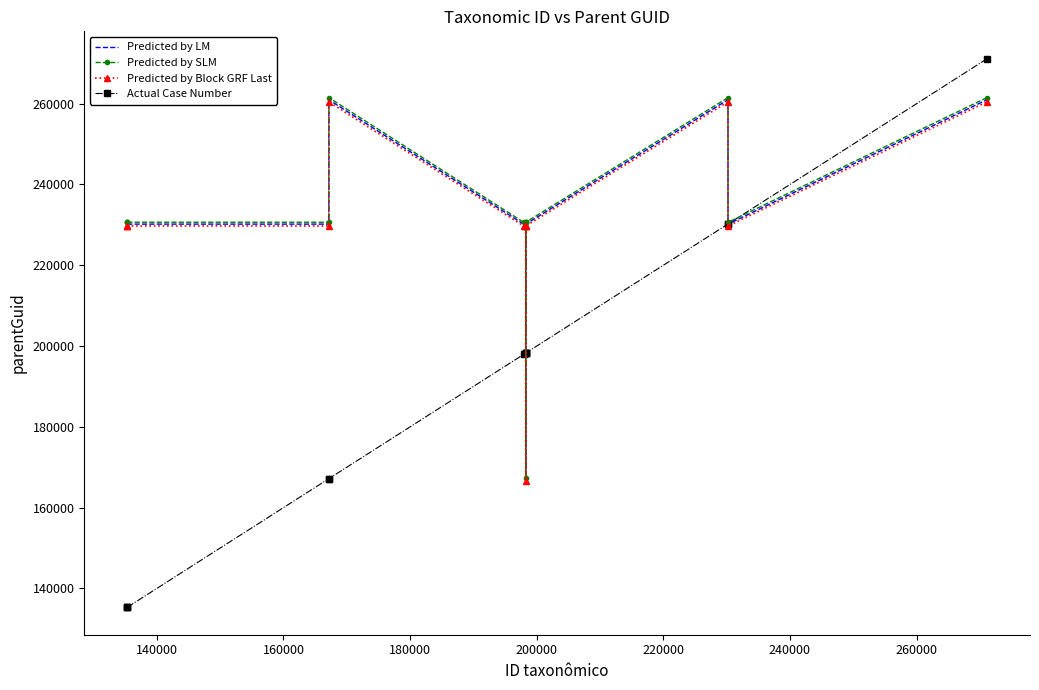

What is the minimum value shown in the chart?

135324.0